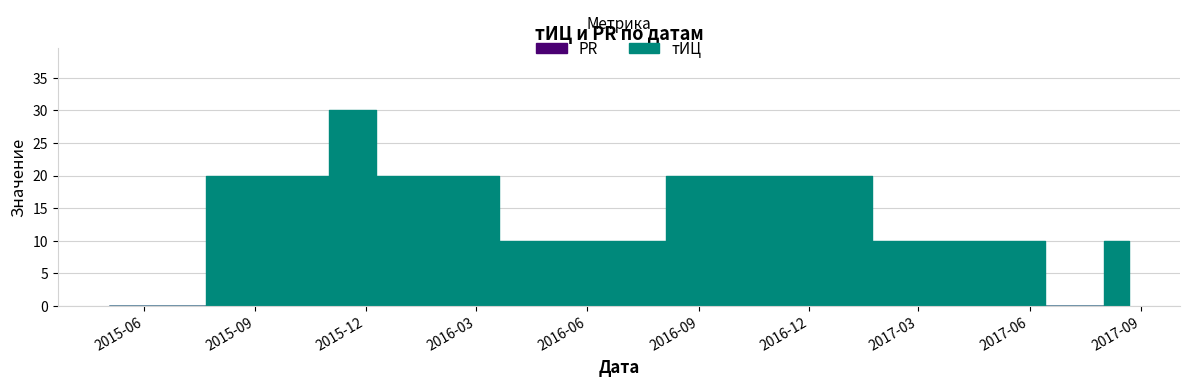

True or false: PR and тИЦ cross at least once.

False